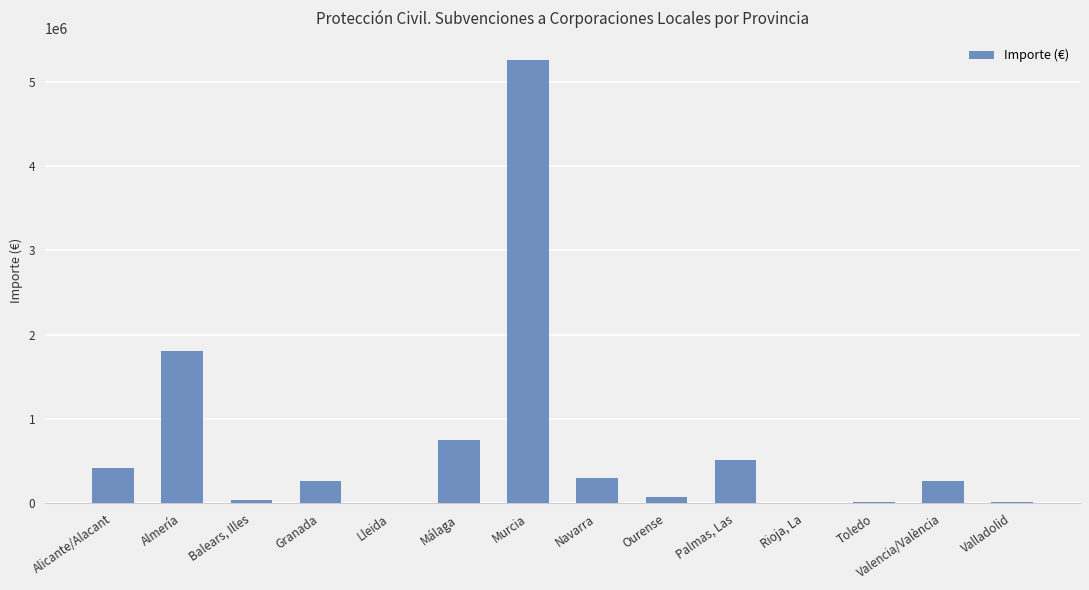

Which label corresponds to the largest value in the chart?

Murcia